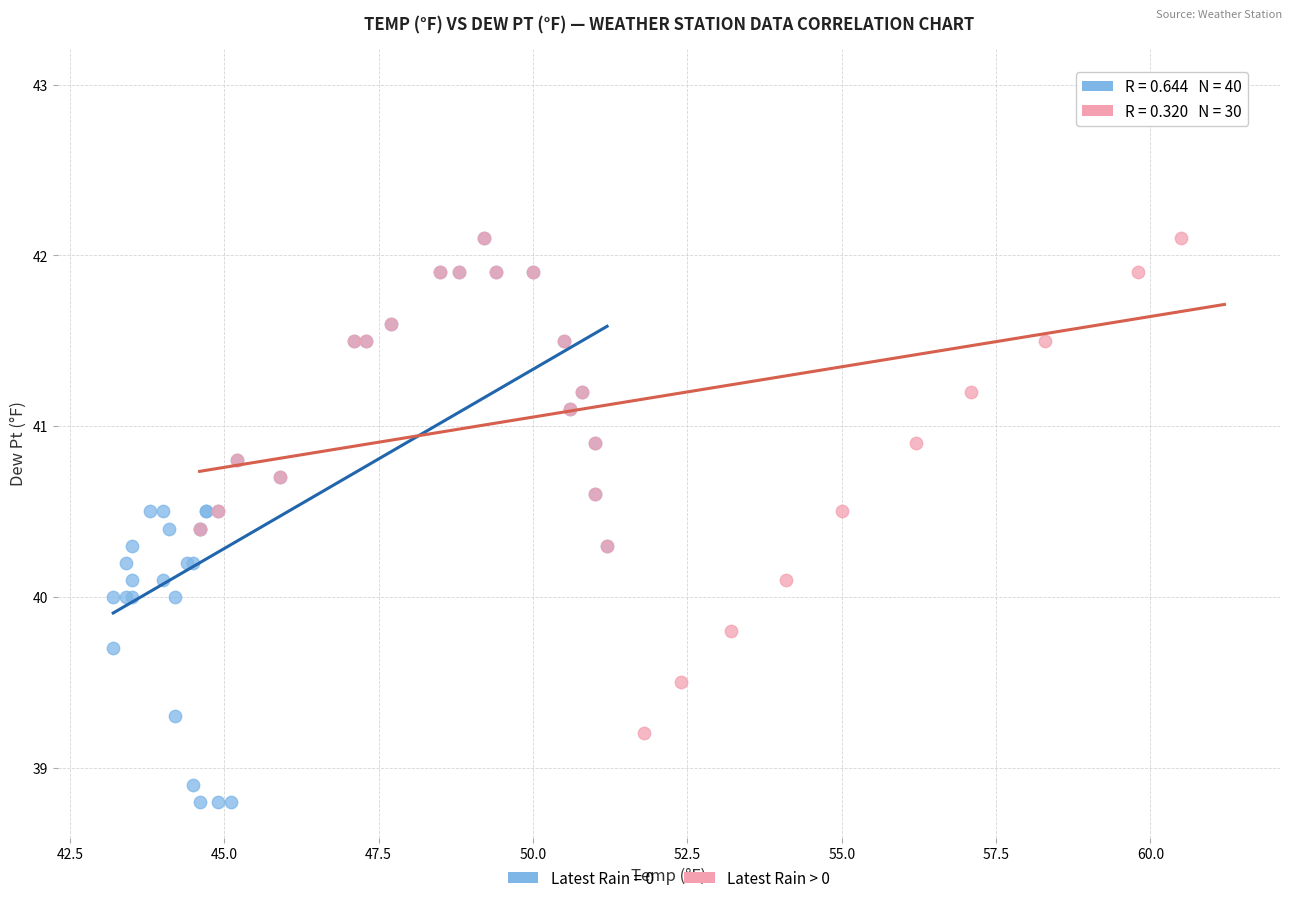

Which series reaches the maximum Y coordinate?

Latest Rain > 0